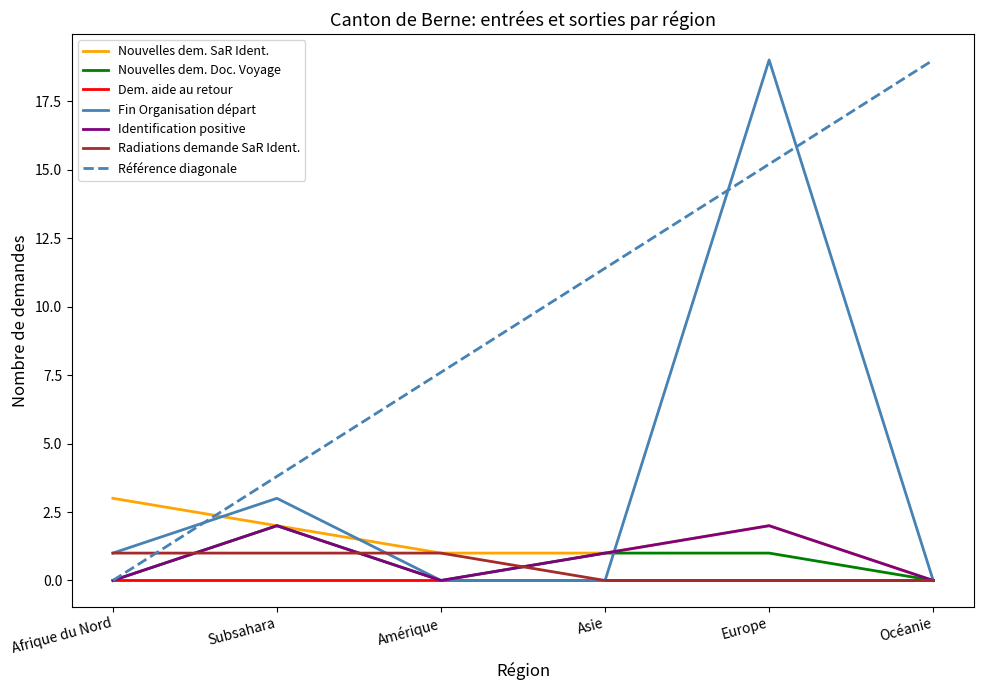

Does the chart display data point markers on the line(s)?

No